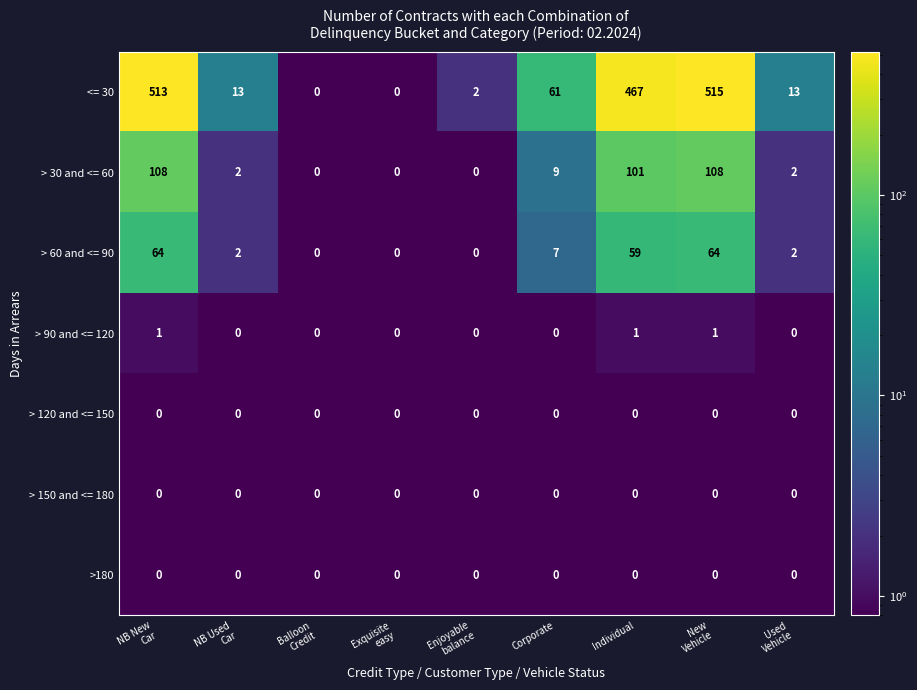

Which series has the largest range (max minus min)?

<= 30